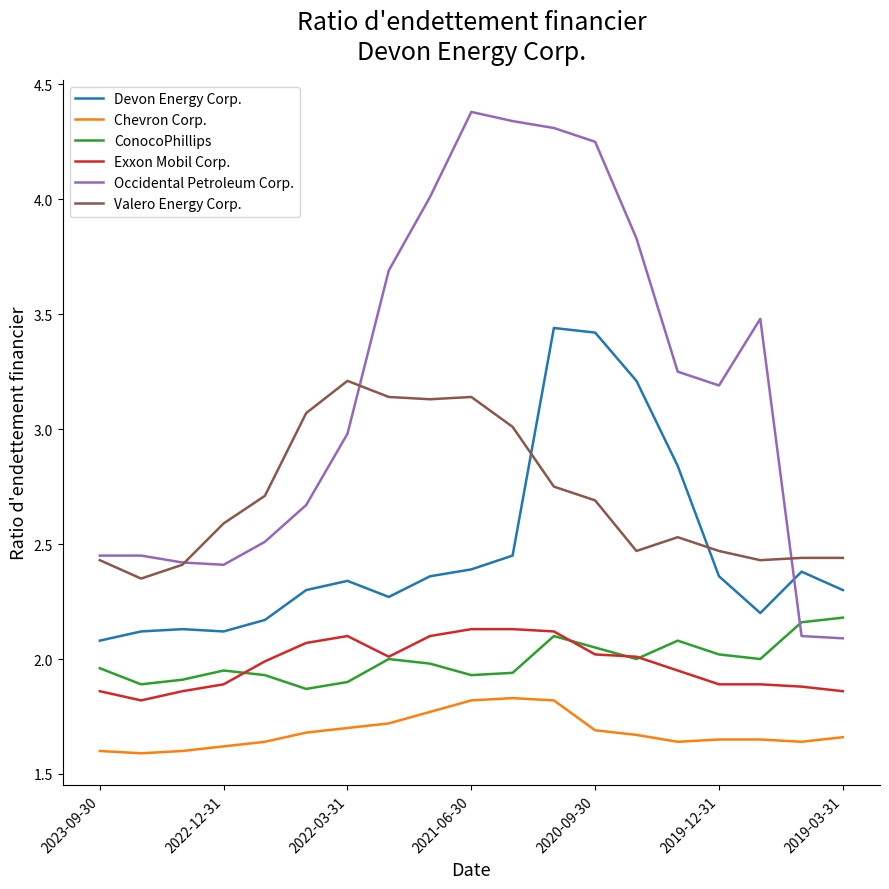

Which series has the widest spread of values?

Occidental Petroleum Corp.